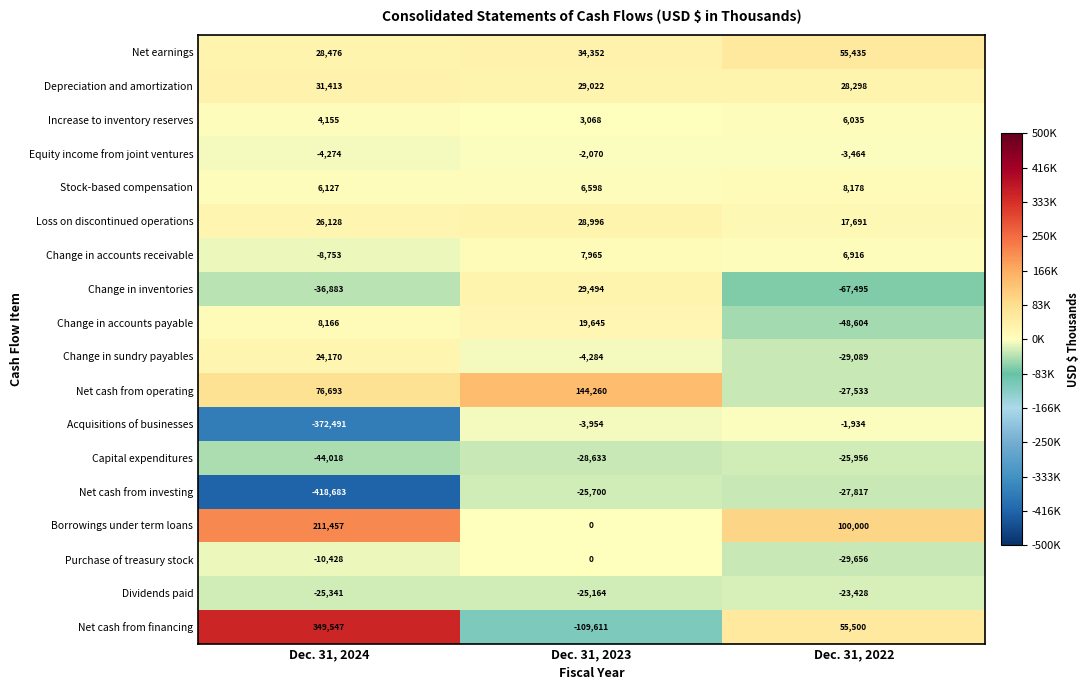

Where is Dividends paid nearest to the value -24384?

Dec. 31, 2023